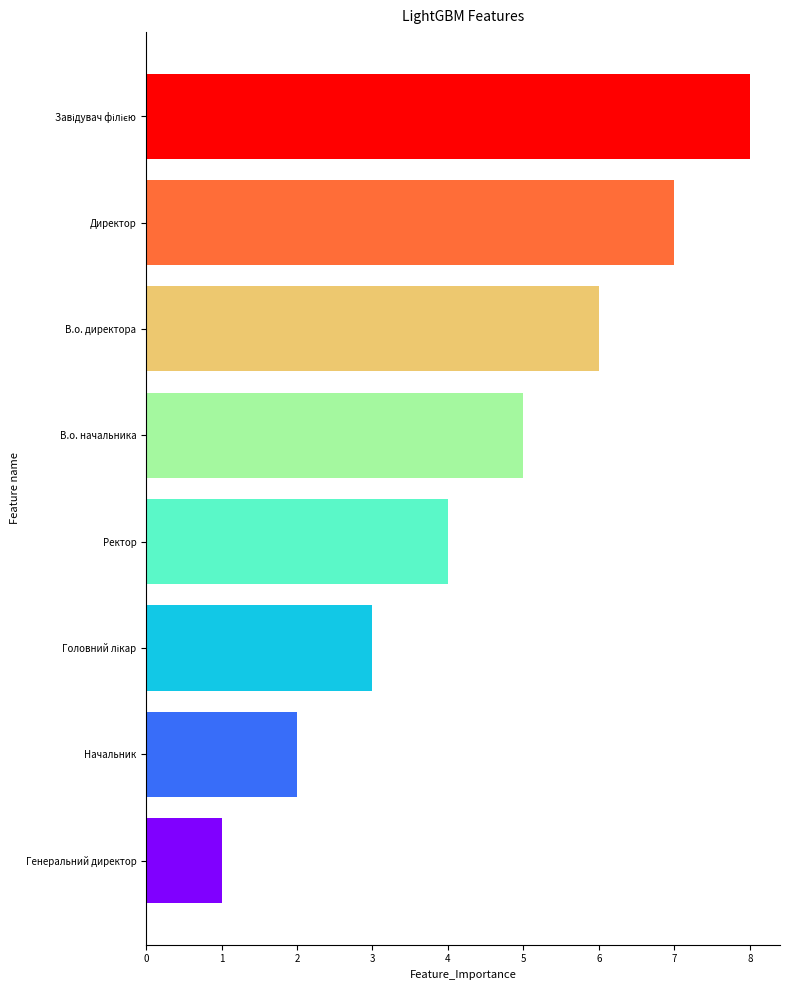

What is the difference between the second highest and second lowest values?

5